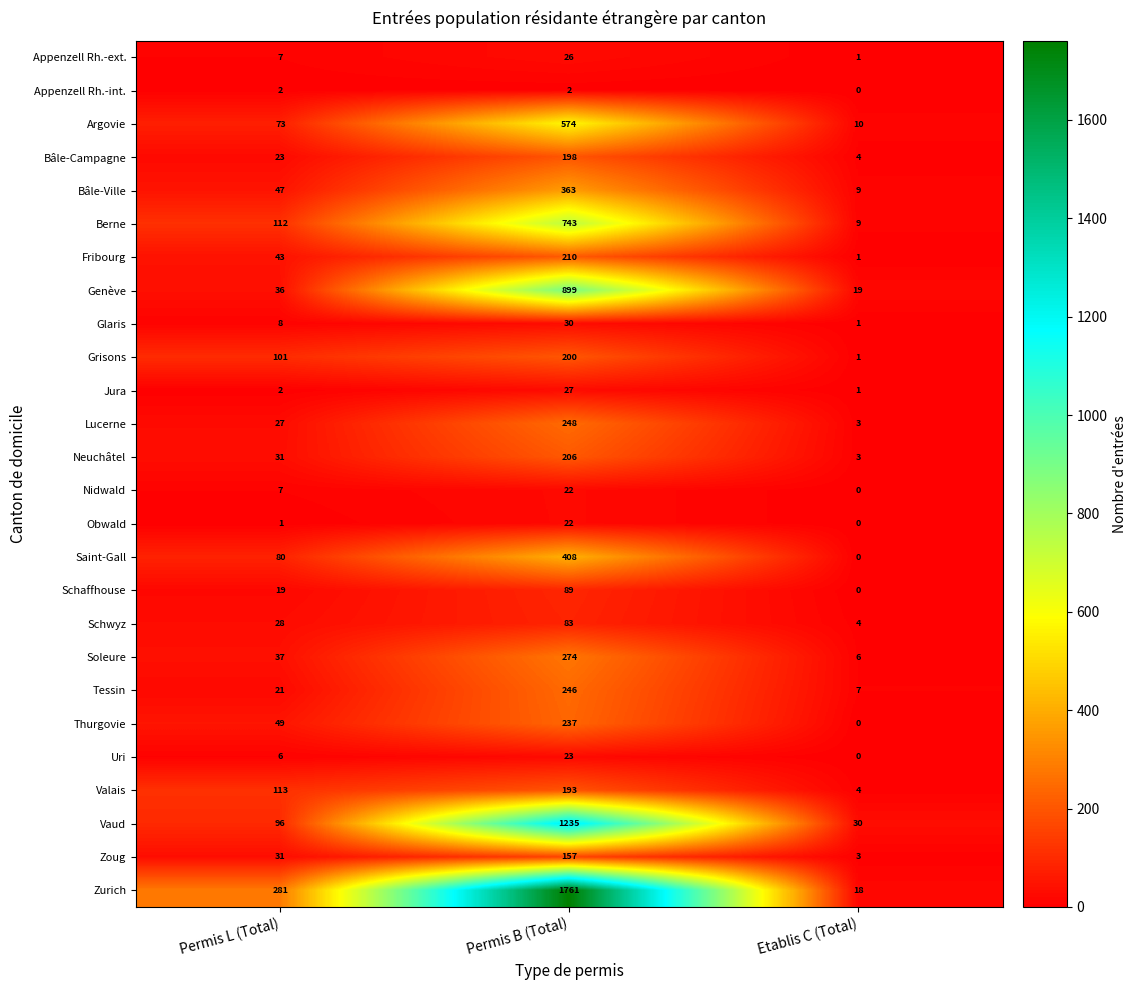

The value of Fribourg at Permis L (Total) is 43. True or false?

True